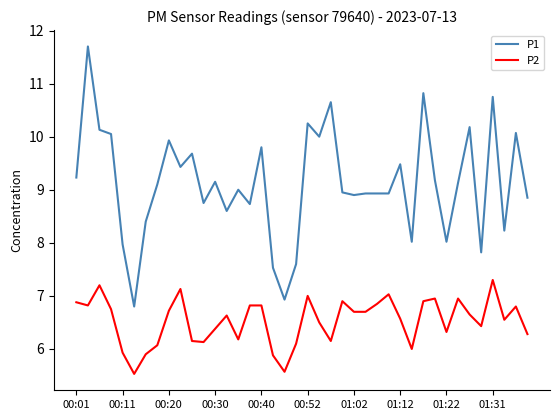

At how many categories does at least one series exceed 11?

1